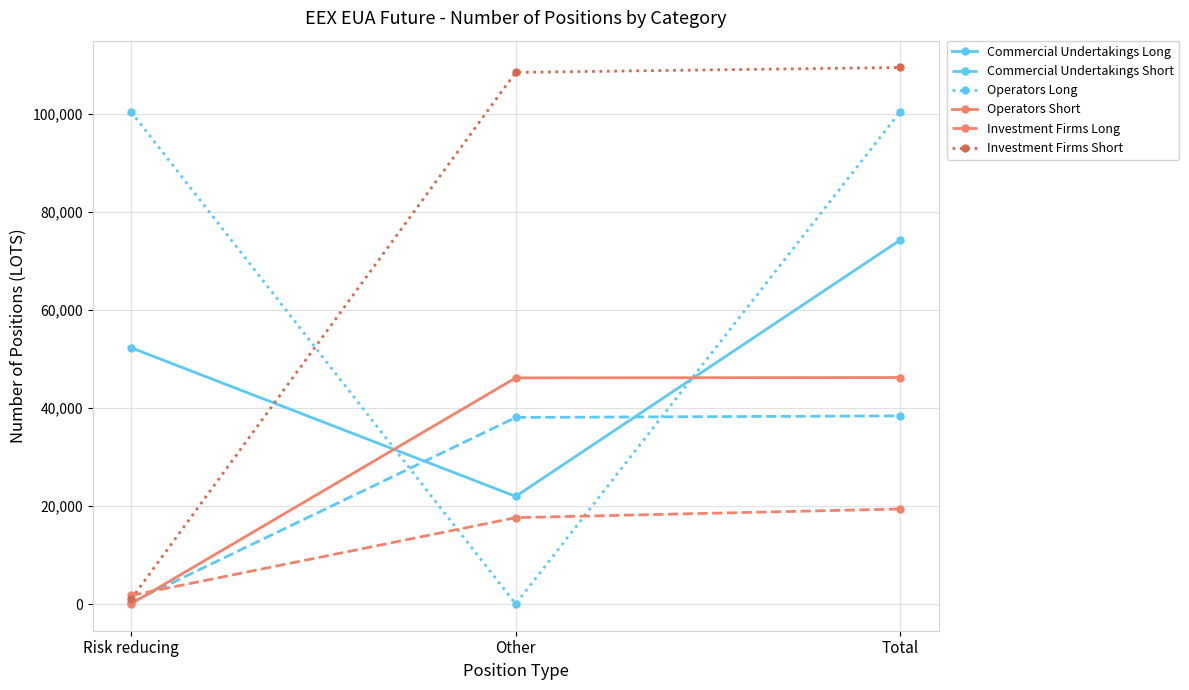

Is it true that Commercial Undertakings Short equals 26852 at Total?

False